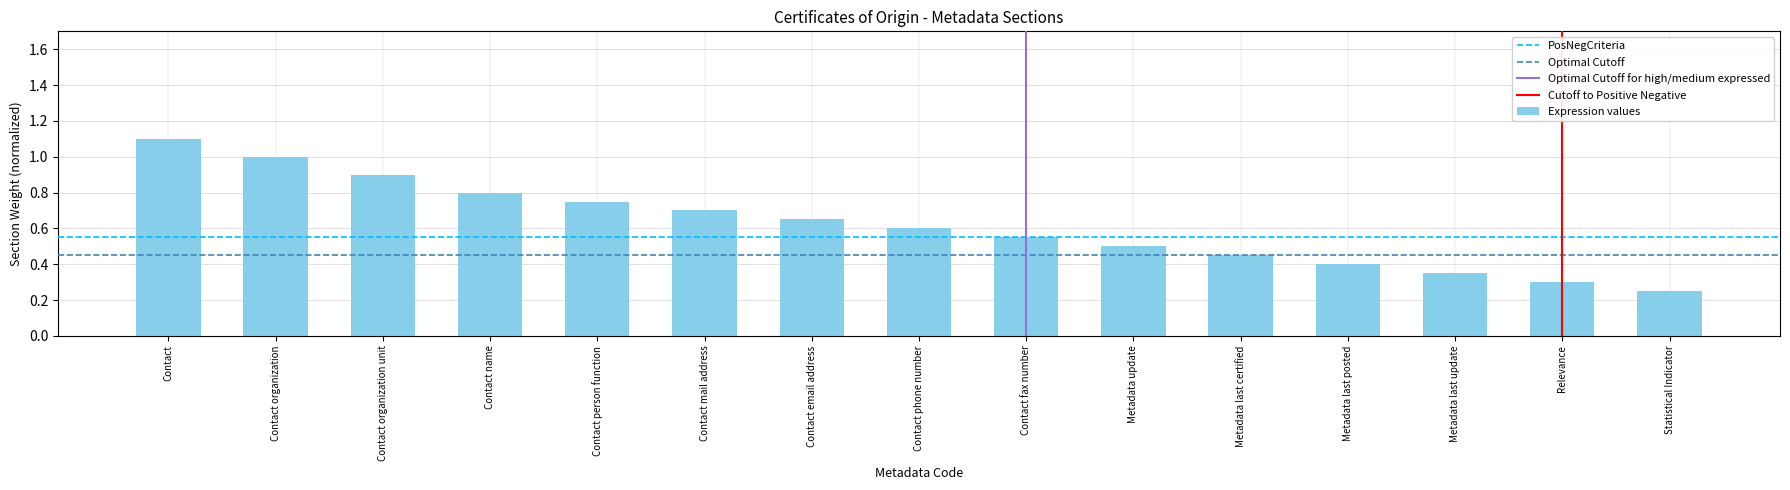

List the labels in order of value, largest first.

Contact, Contact organization, Contact organization unit, Contact name, Contact person function, Contact mail address, Contact email address, Contact phone number, Contact fax number, Metadata update, Metadata last certified, Metadata last posted, Metadata last update, Relevance, Statistical Indicator